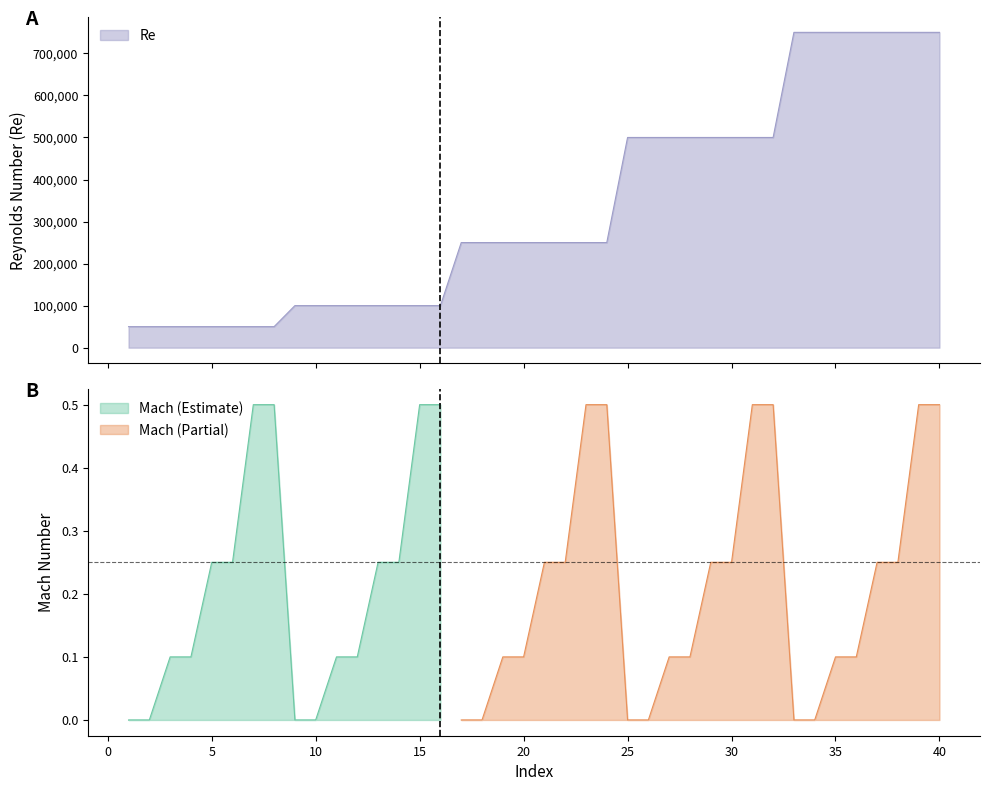

What is the value of the 21st point from the left?

250000